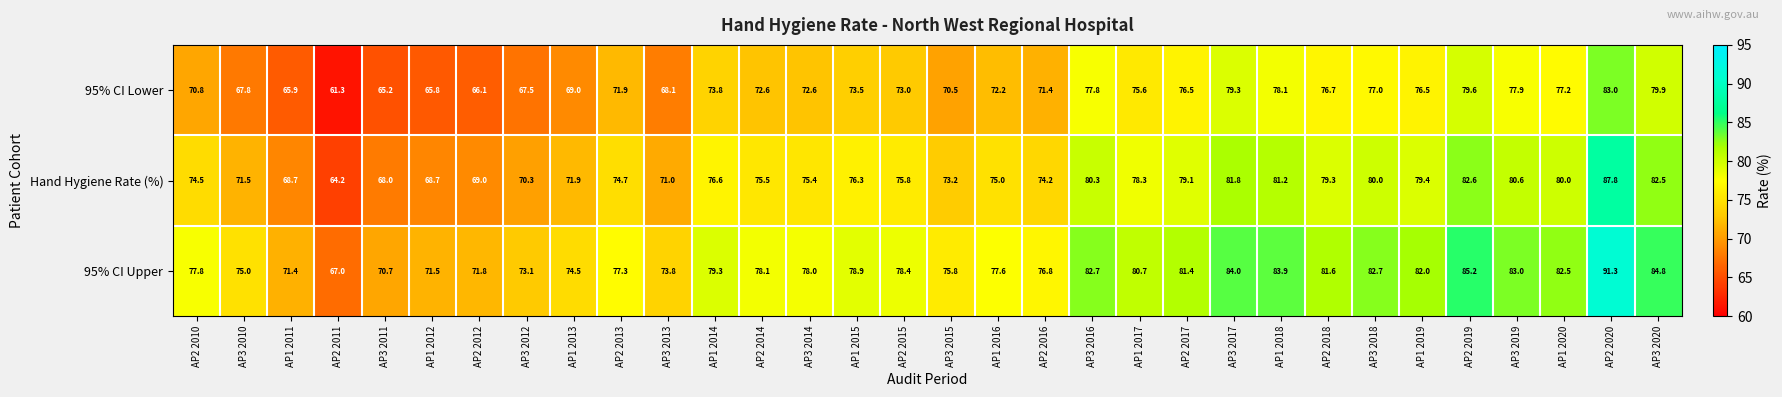

Which category has the highest value across all series?

AP2 2020